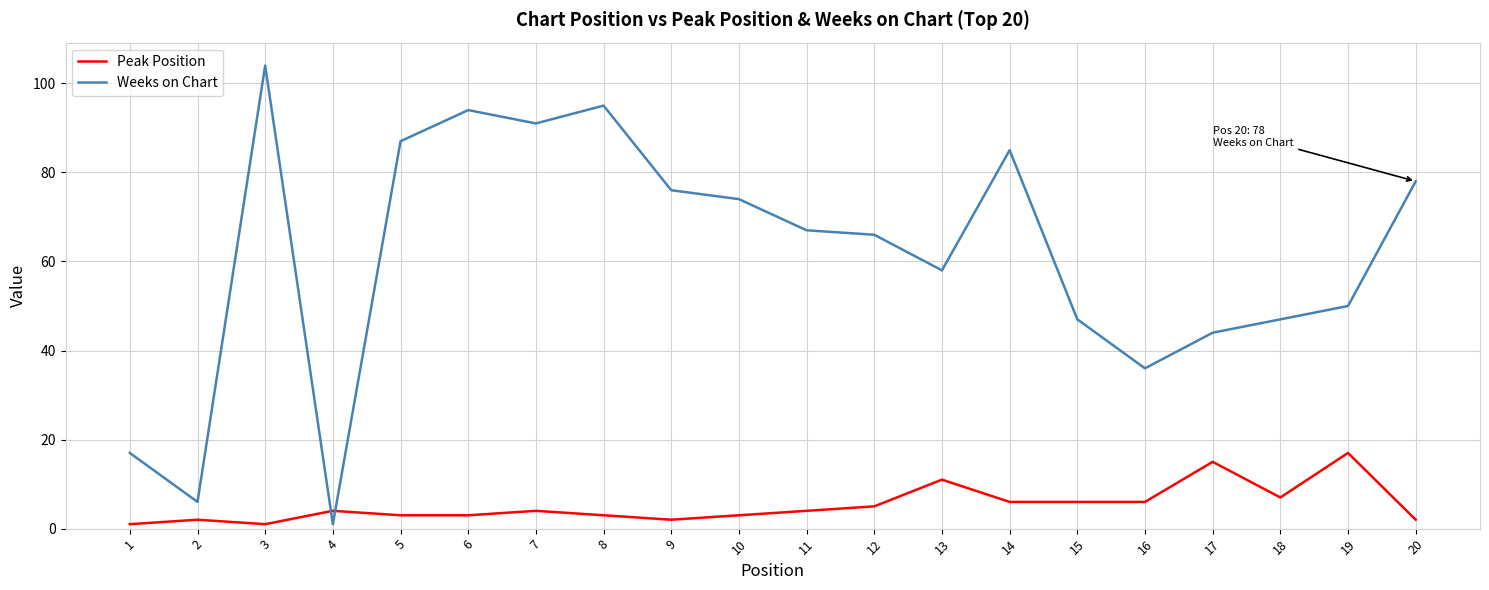

Which label corresponds to the largest value in the chart?

3